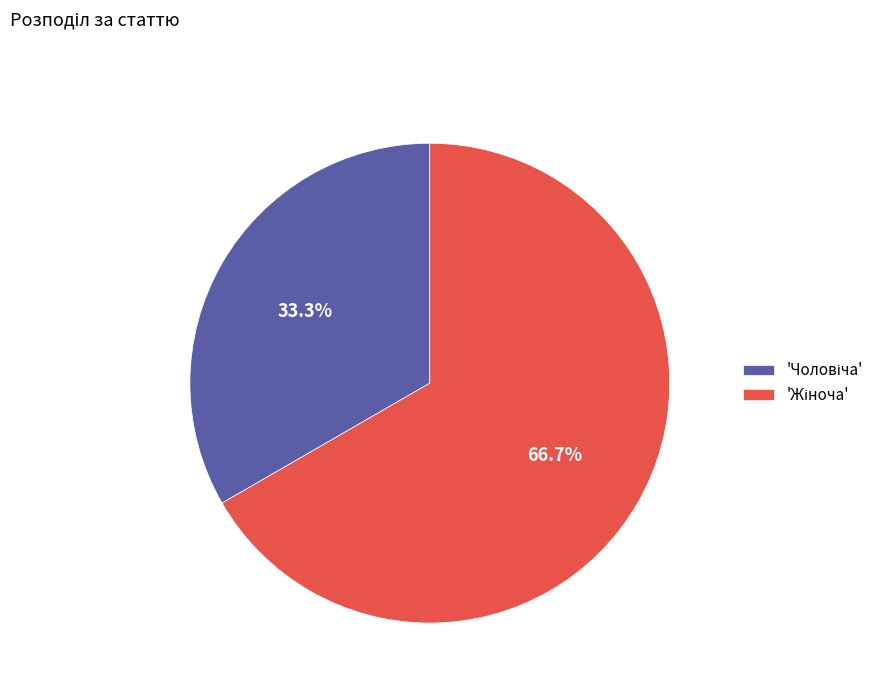

Does any single category account for the majority?

Yes